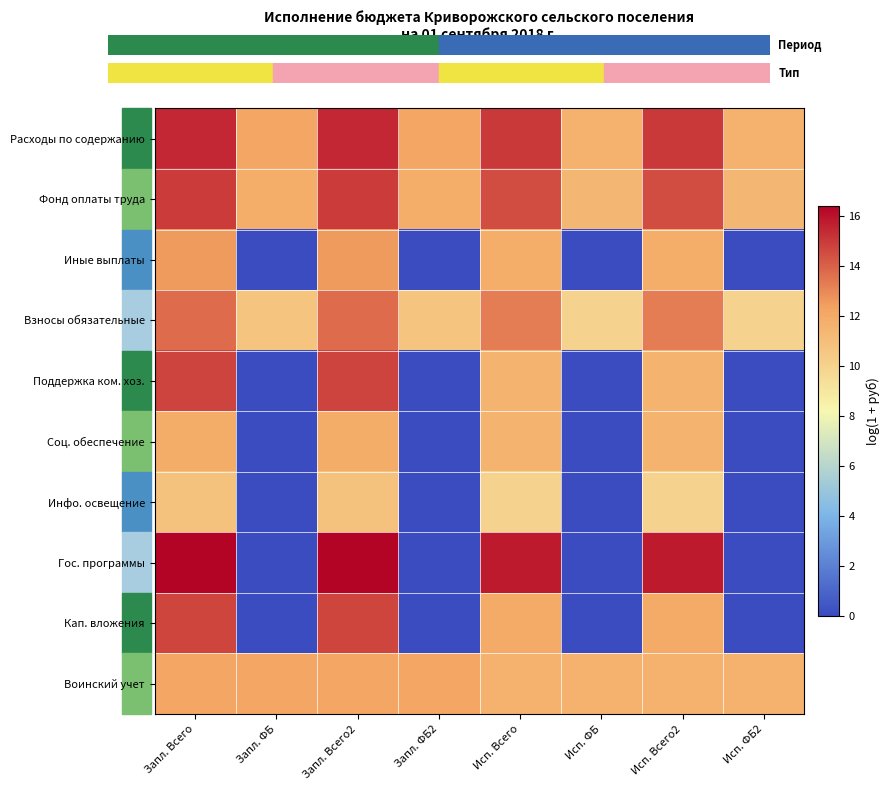

What is the total value across all series at Исп. ФБ2?

44.6